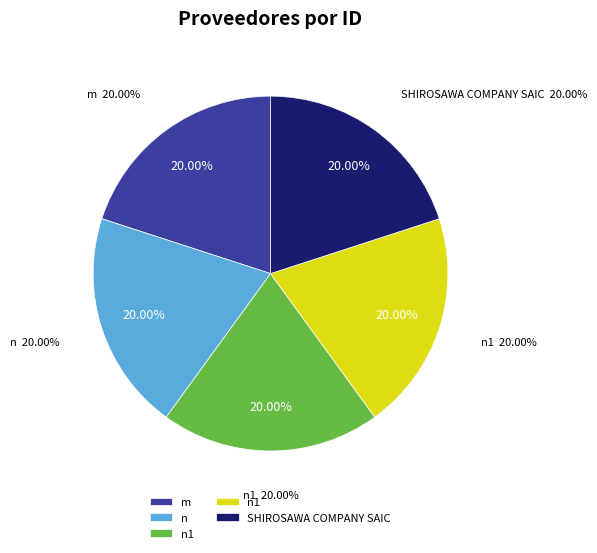

What is the largest slice in the pie chart?

n1